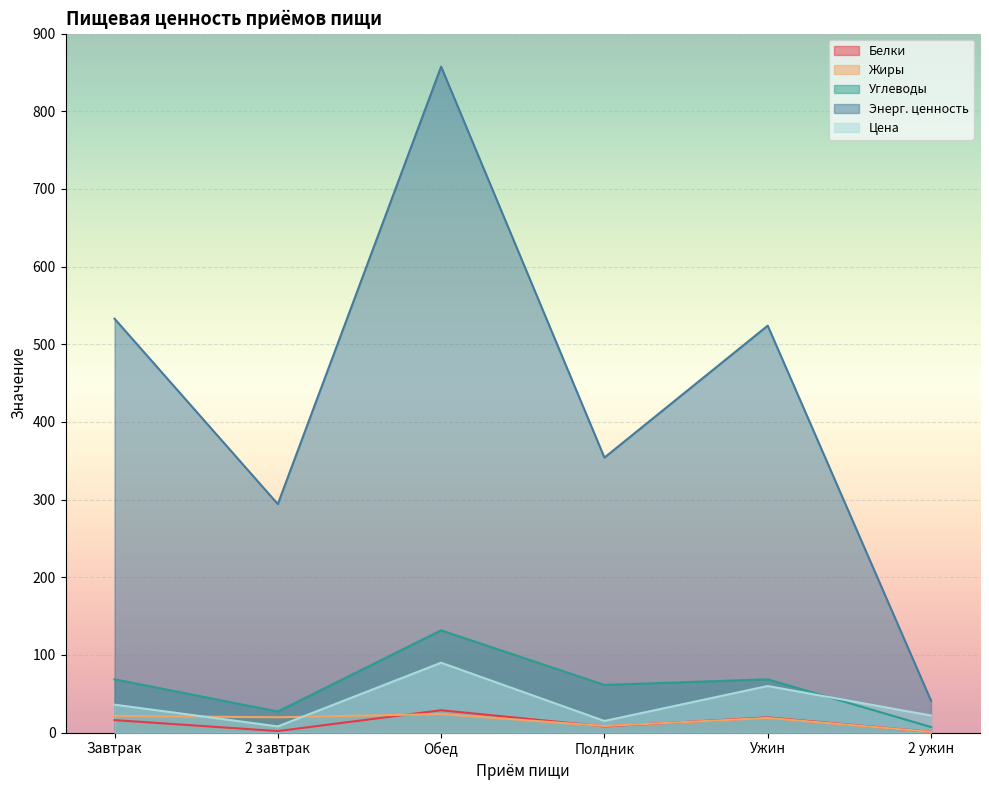

What is the label of the 2nd point from the right?

Ужин